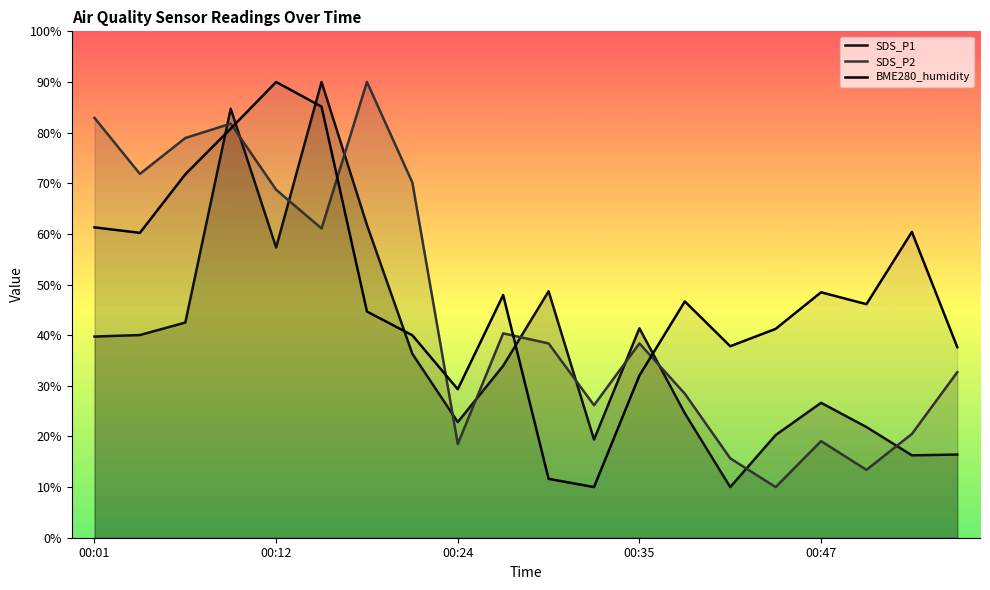

What is the difference between the SDS_P2 values at 00:42 and 00:12?

53.0